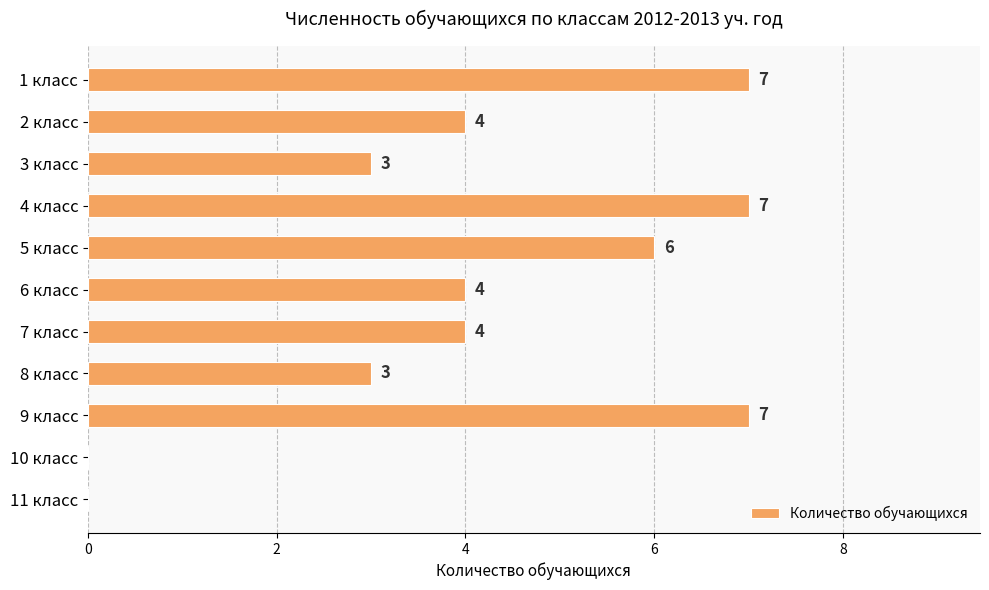

Approximately how many times larger is the value at 8 класс compared to 5 класс?

0.5